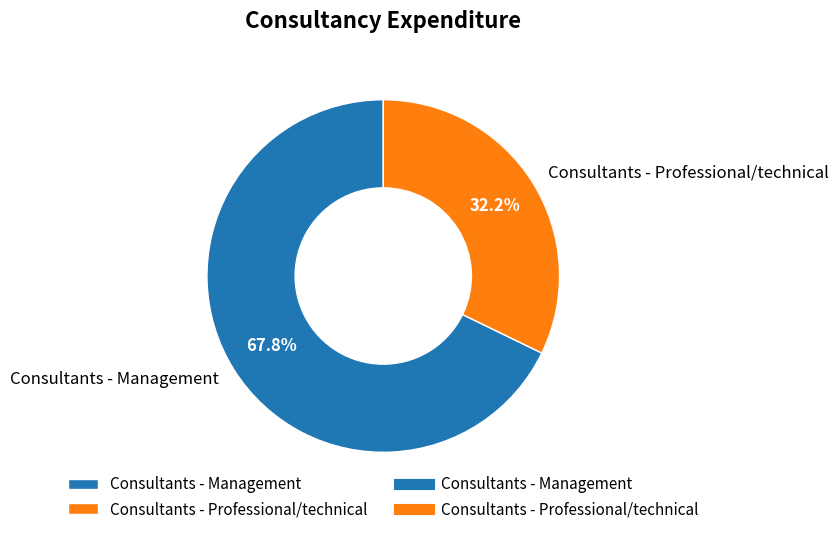

How much of the chart is everything except Consultants - Professional/technical?

67.8%